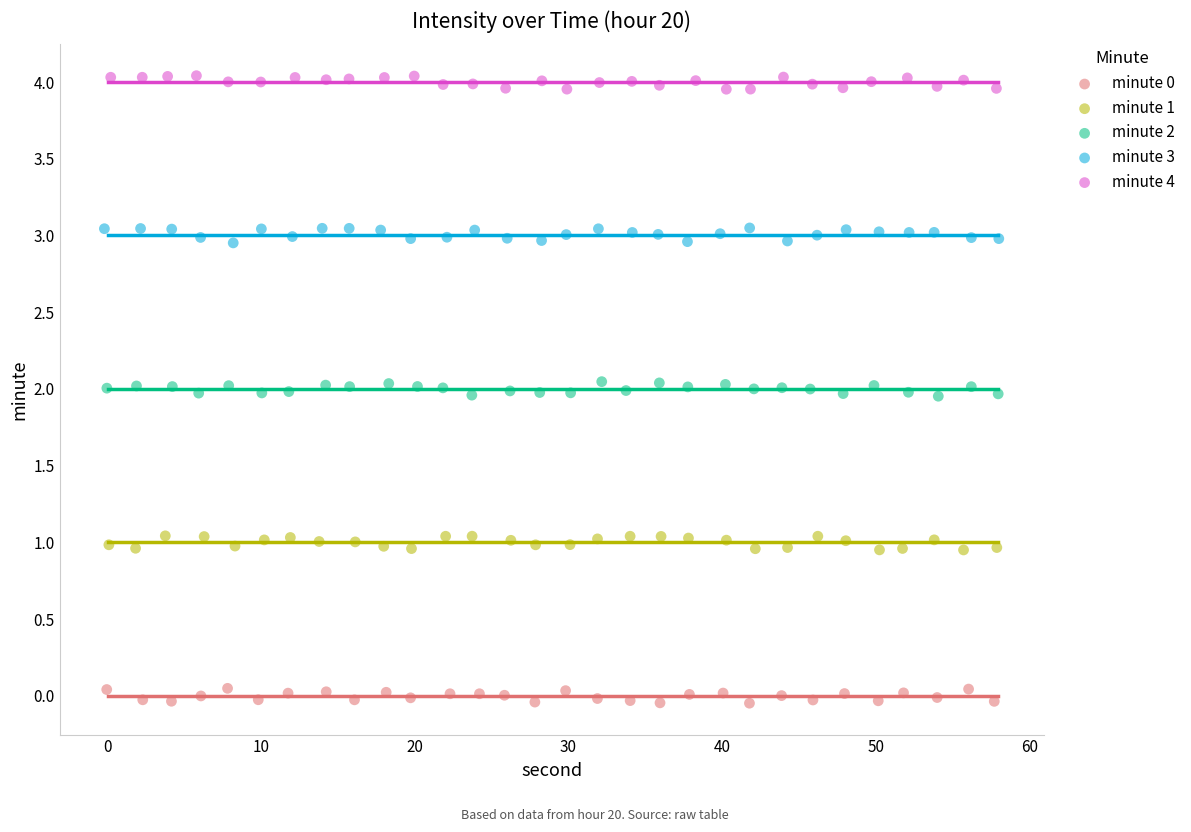

Which series reaches the maximum Y coordinate?

minute 4